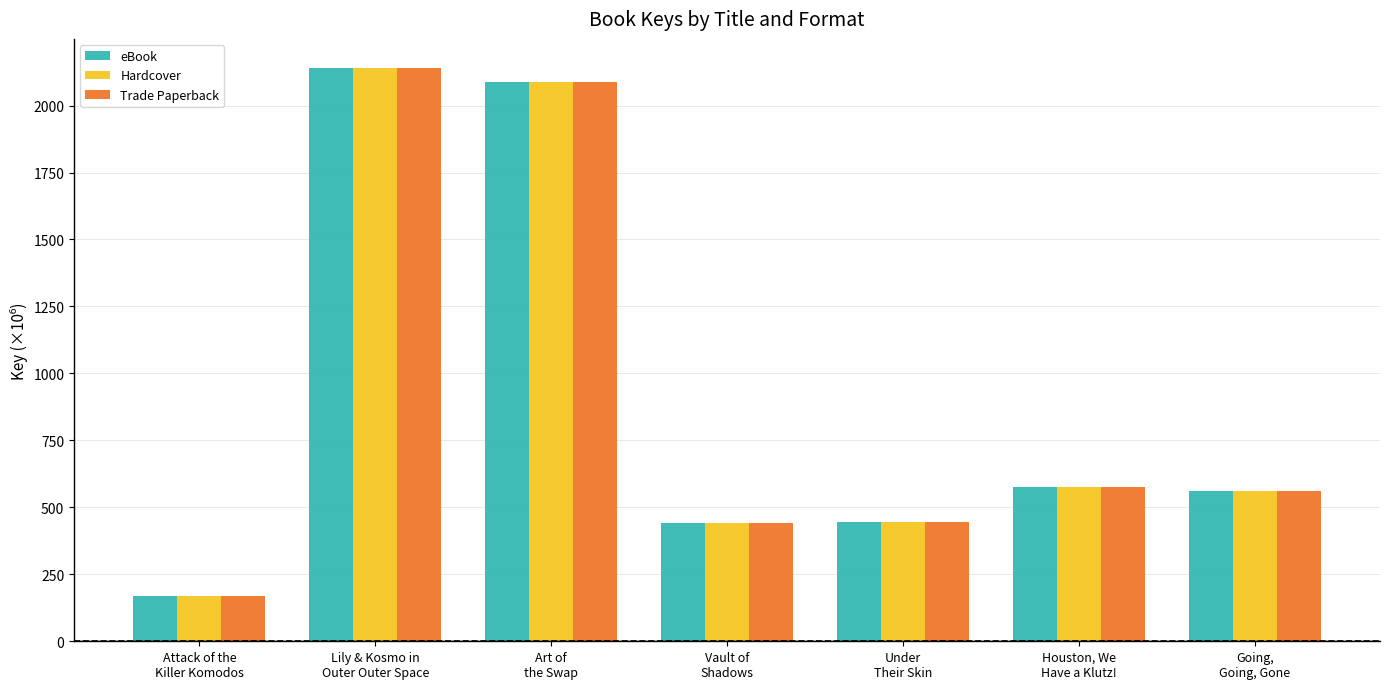

What is the highest value of the Hardcover series?

2141.8